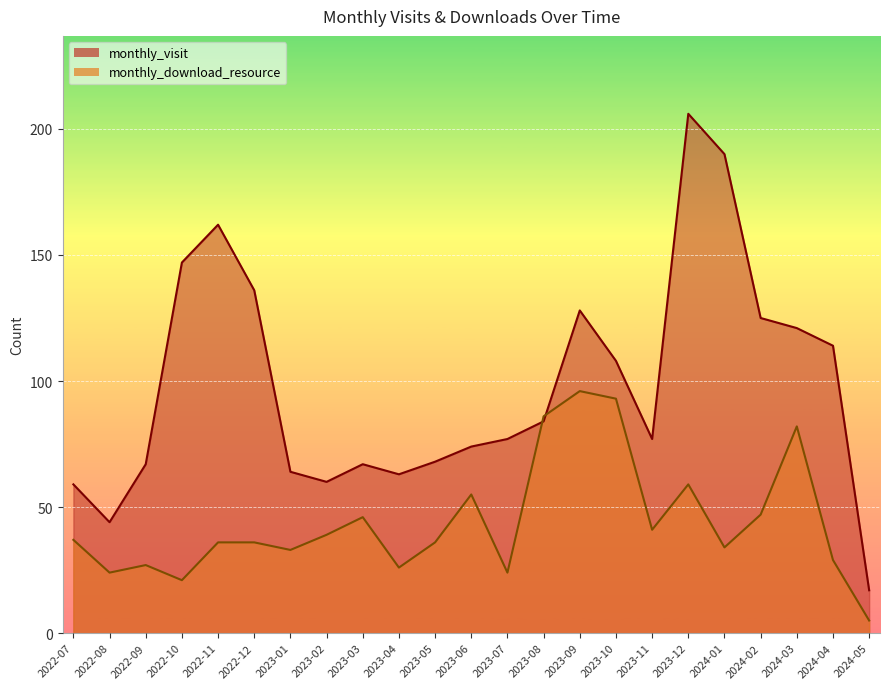

Where is monthly_download_resource nearest to the value 50?

2024-02